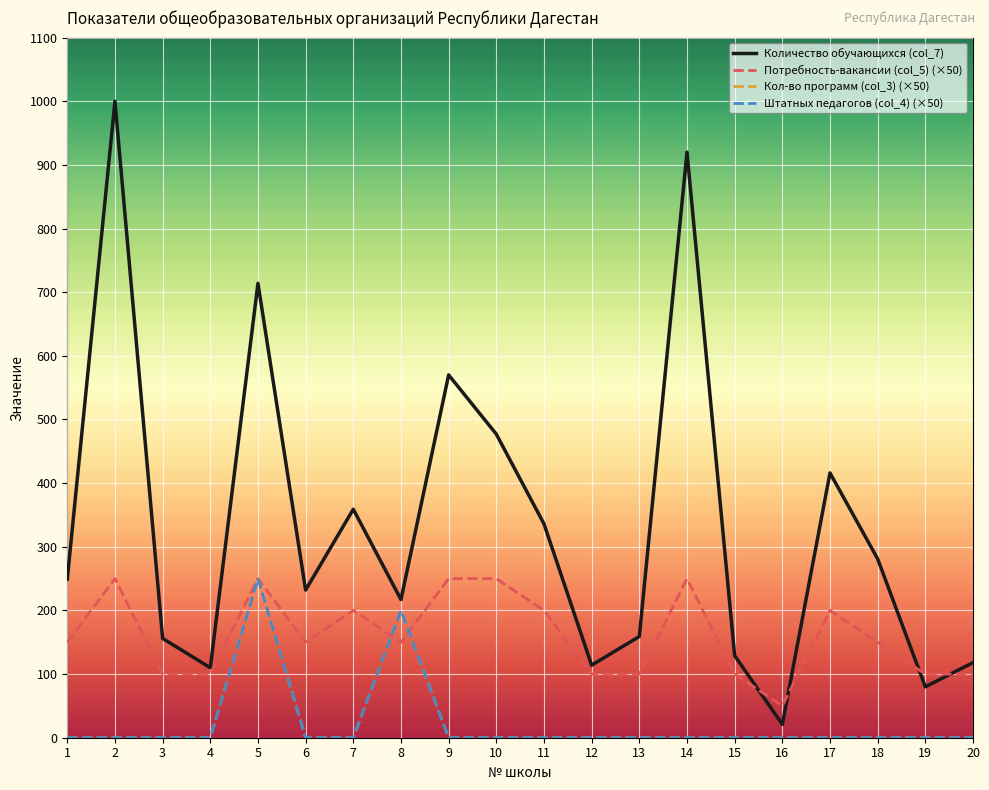

Is this an area chart (filled region under the line)?

No